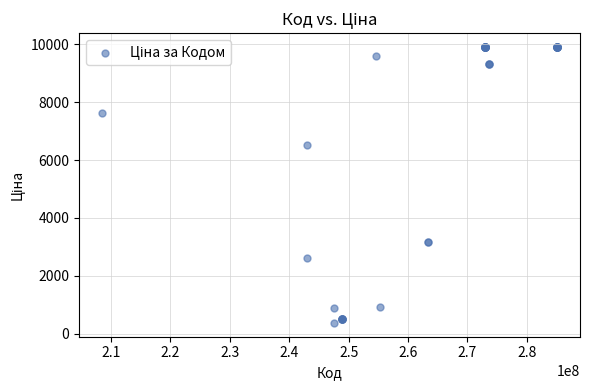

What Y value in the scatter plot is closest to 5141?

6525.0